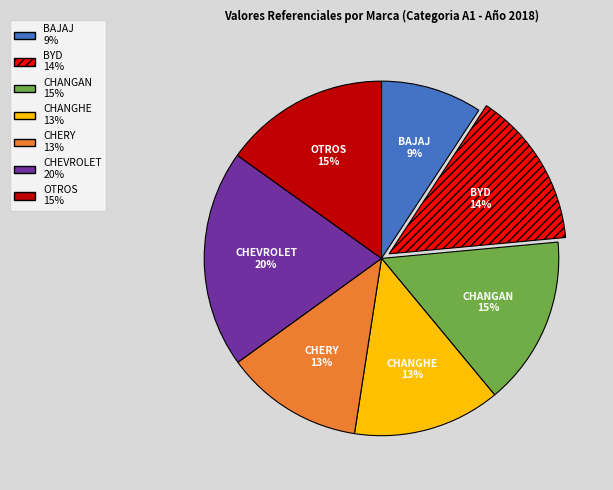

Does BAJAJ account for over 50% of the chart?

No